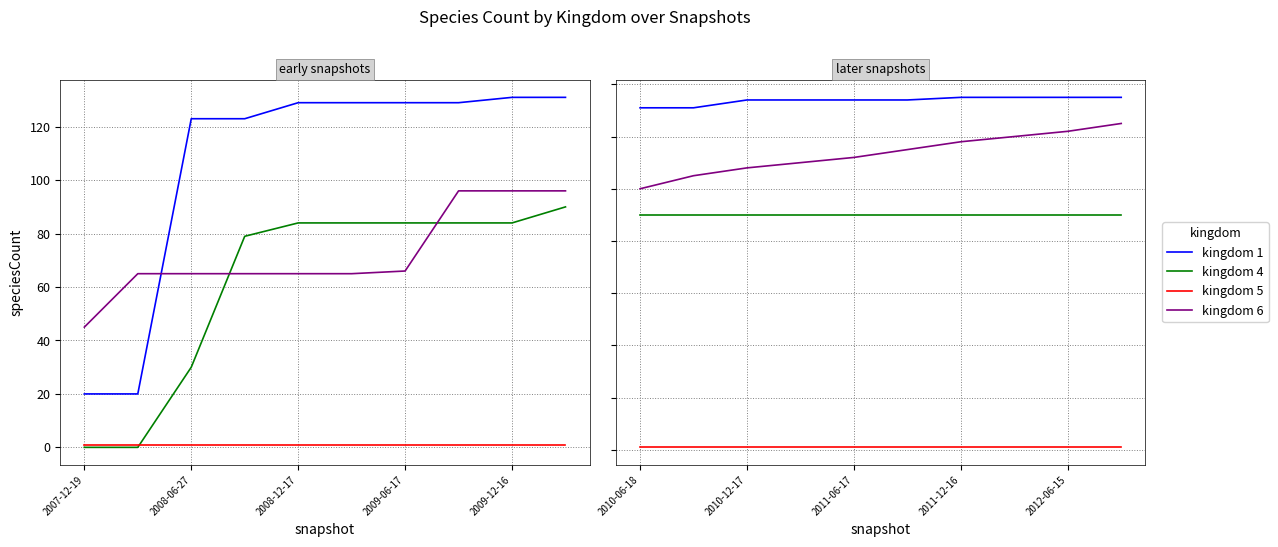

Does the chart display data point markers on the line(s)?

No